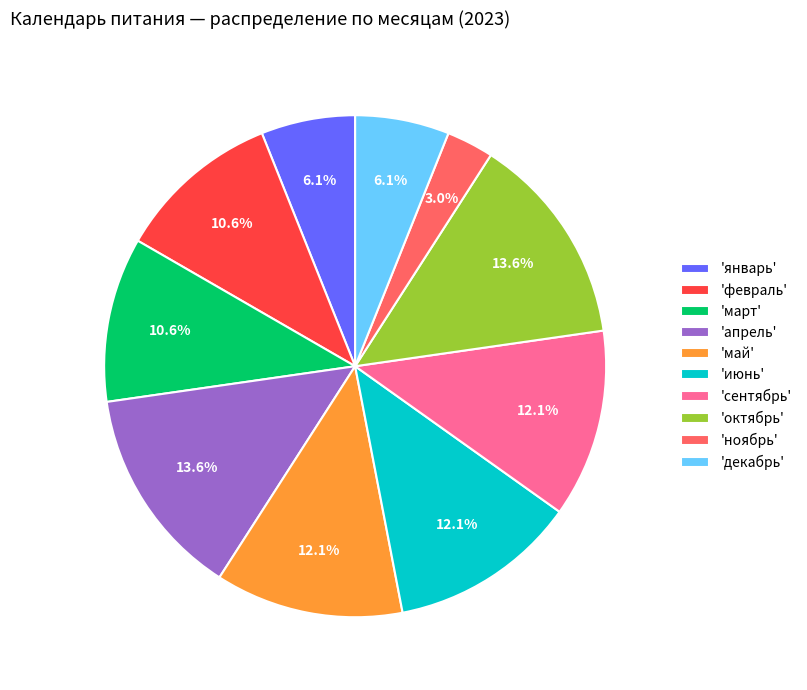

What is the smallest slice in the pie chart?

'ноябрь'